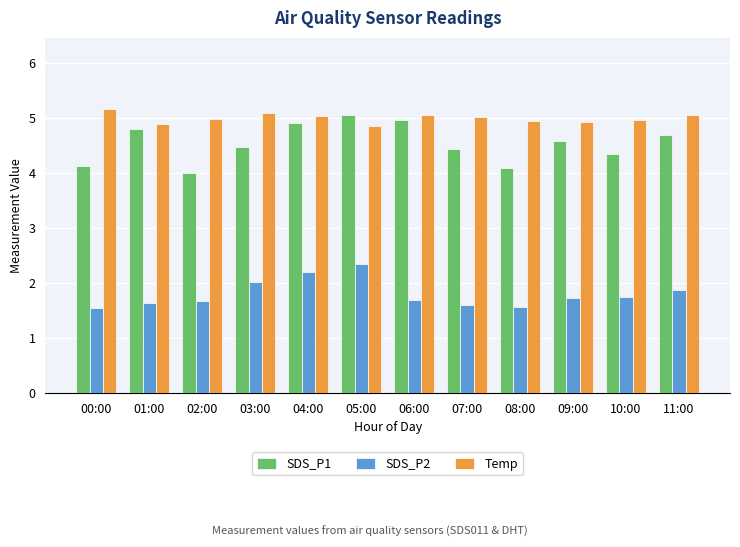

Is the value of Temp at 08:00 greater than the value of SDS_P1 at 11:00?

Yes